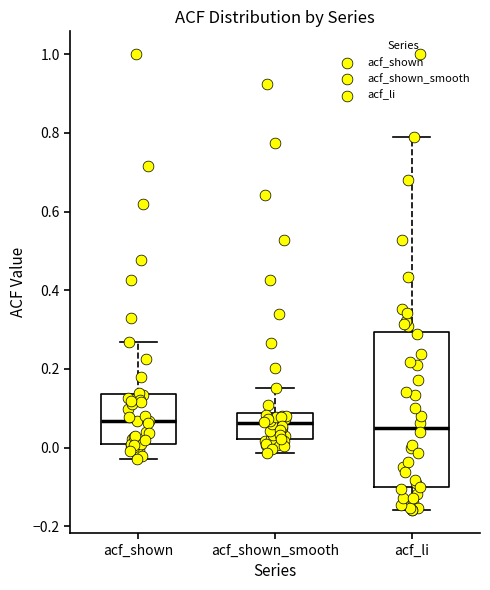

Where does the median line of the box for acf_shown_smooth sit on the y-axis? The values are not printed on the chart, so give them approximately, as read against the axis.

0.06